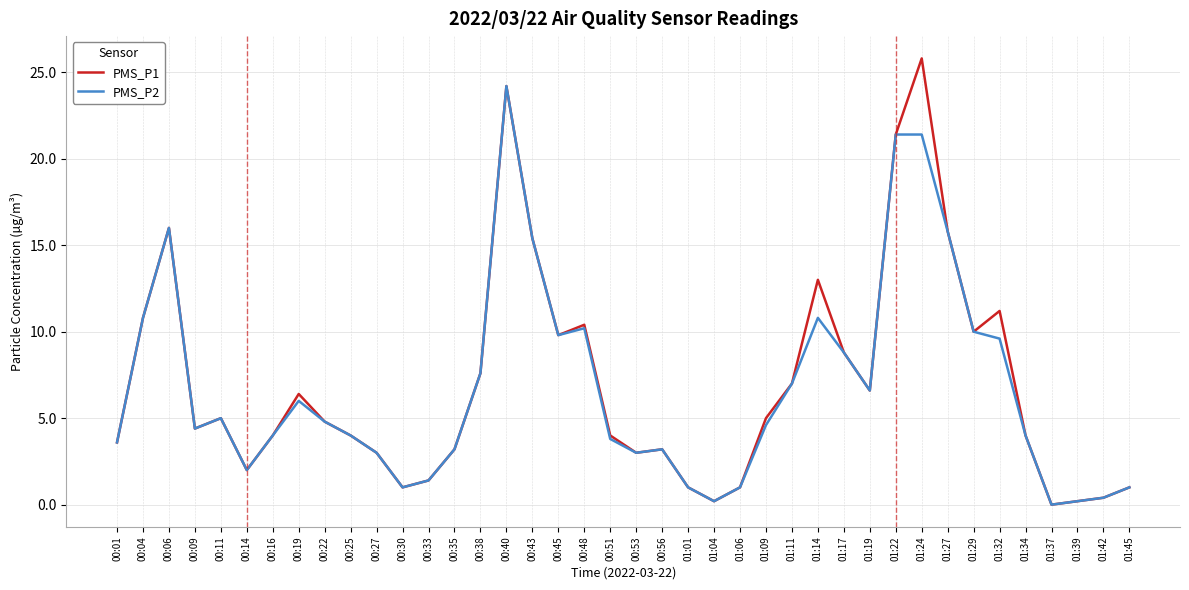

Which category has the highest value across all series?

01:24